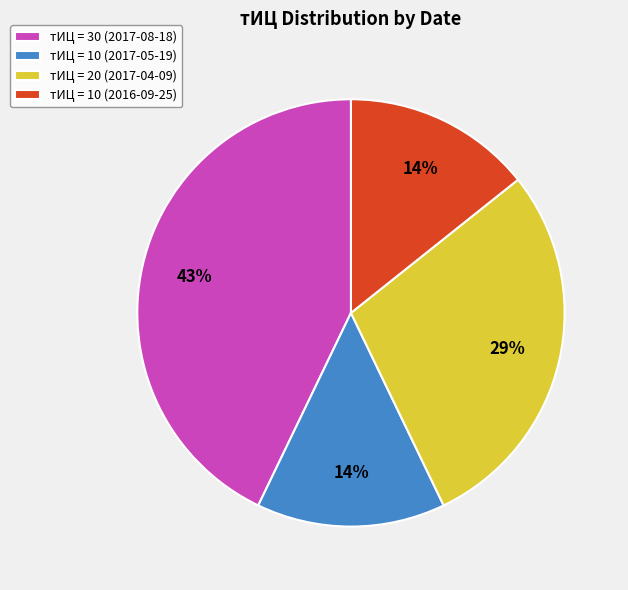

Is the sum of тИЦ = 30 (2017-08-18) and тИЦ = 20 (2017-04-09) greater than half?

Yes